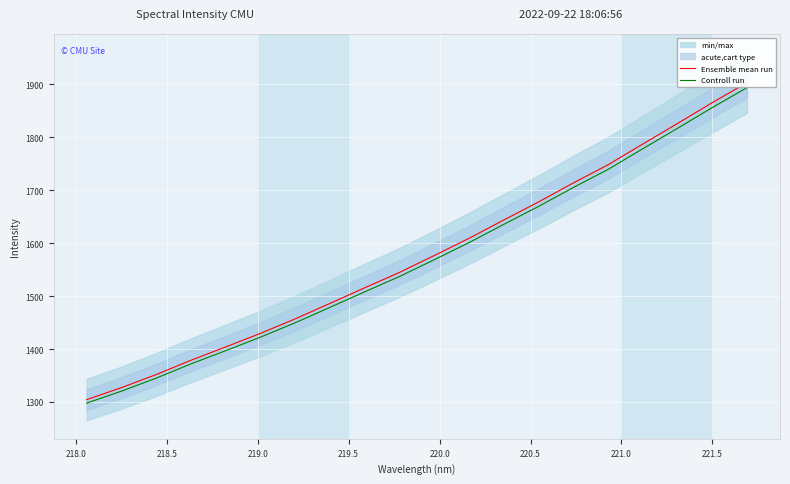

Which series has the widest spread of values?

Ensemble mean run